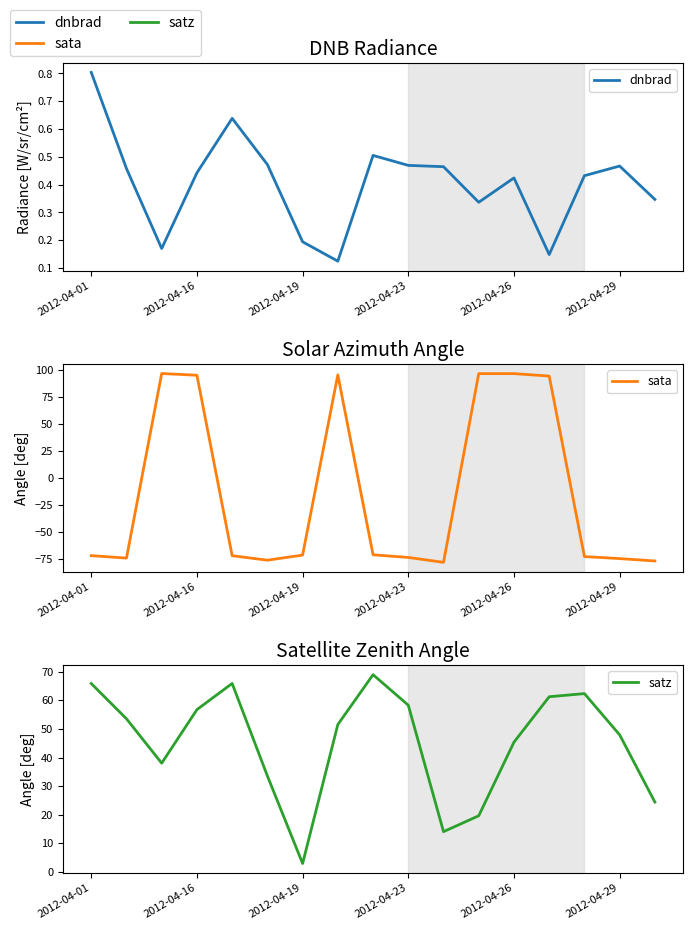

What position from the left is 13?

14